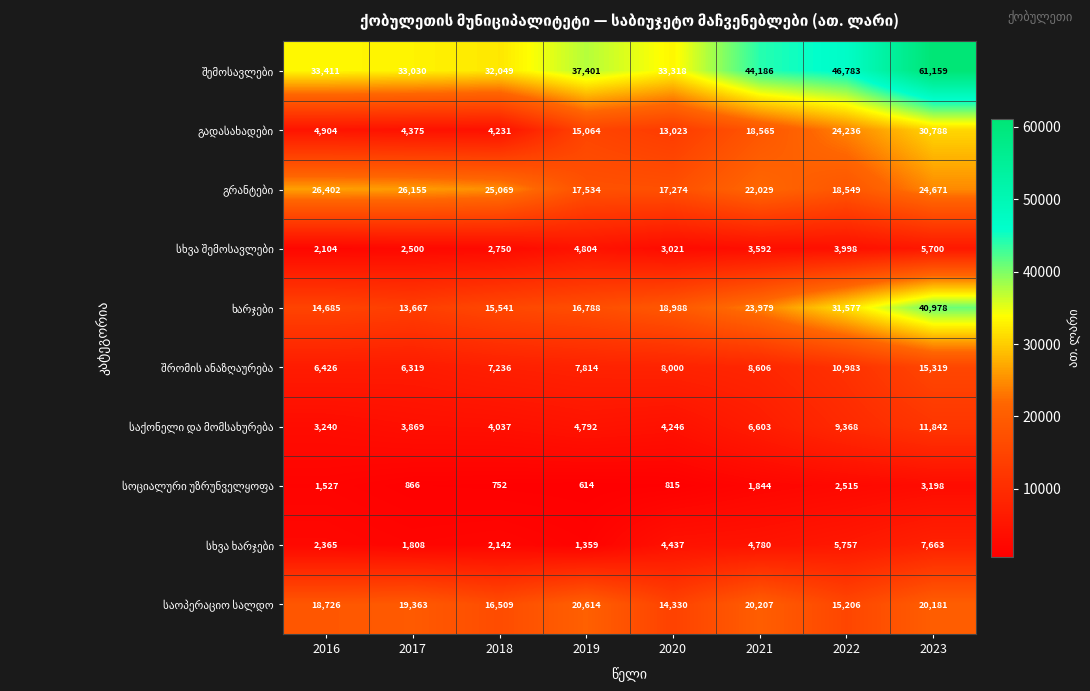

At which category is the sum across all series the highest?

2023